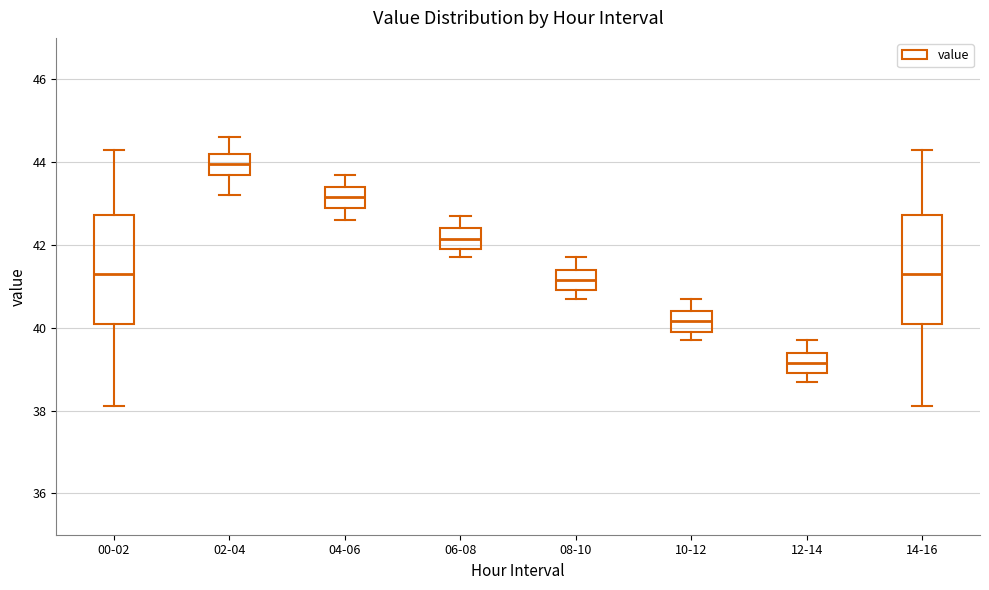

Which box's median line is the highest?

02-04